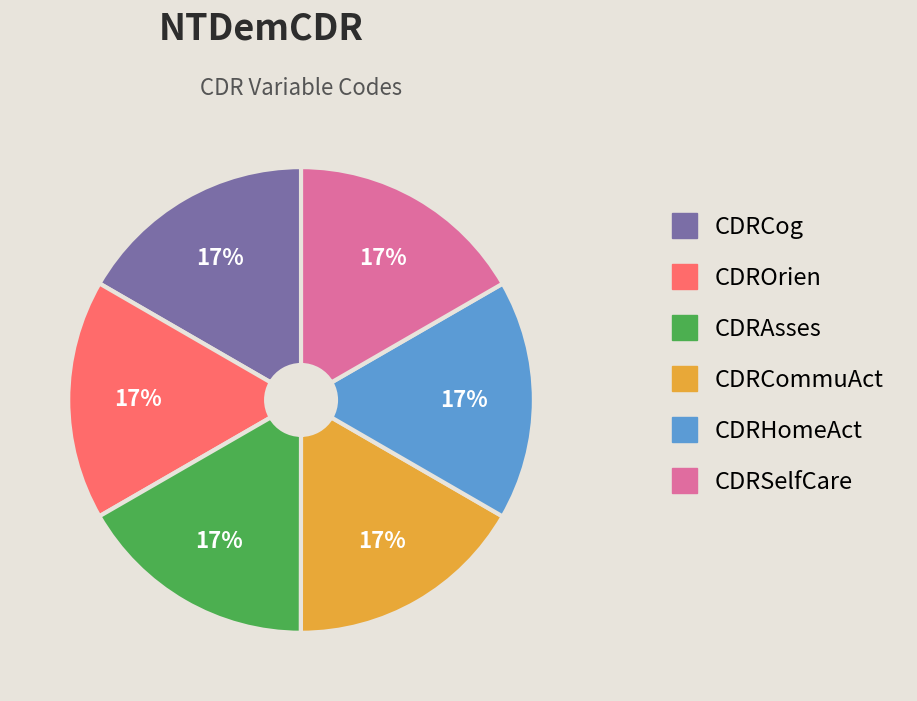

To the nearest percent, what portion does CDROrien represent?

17%